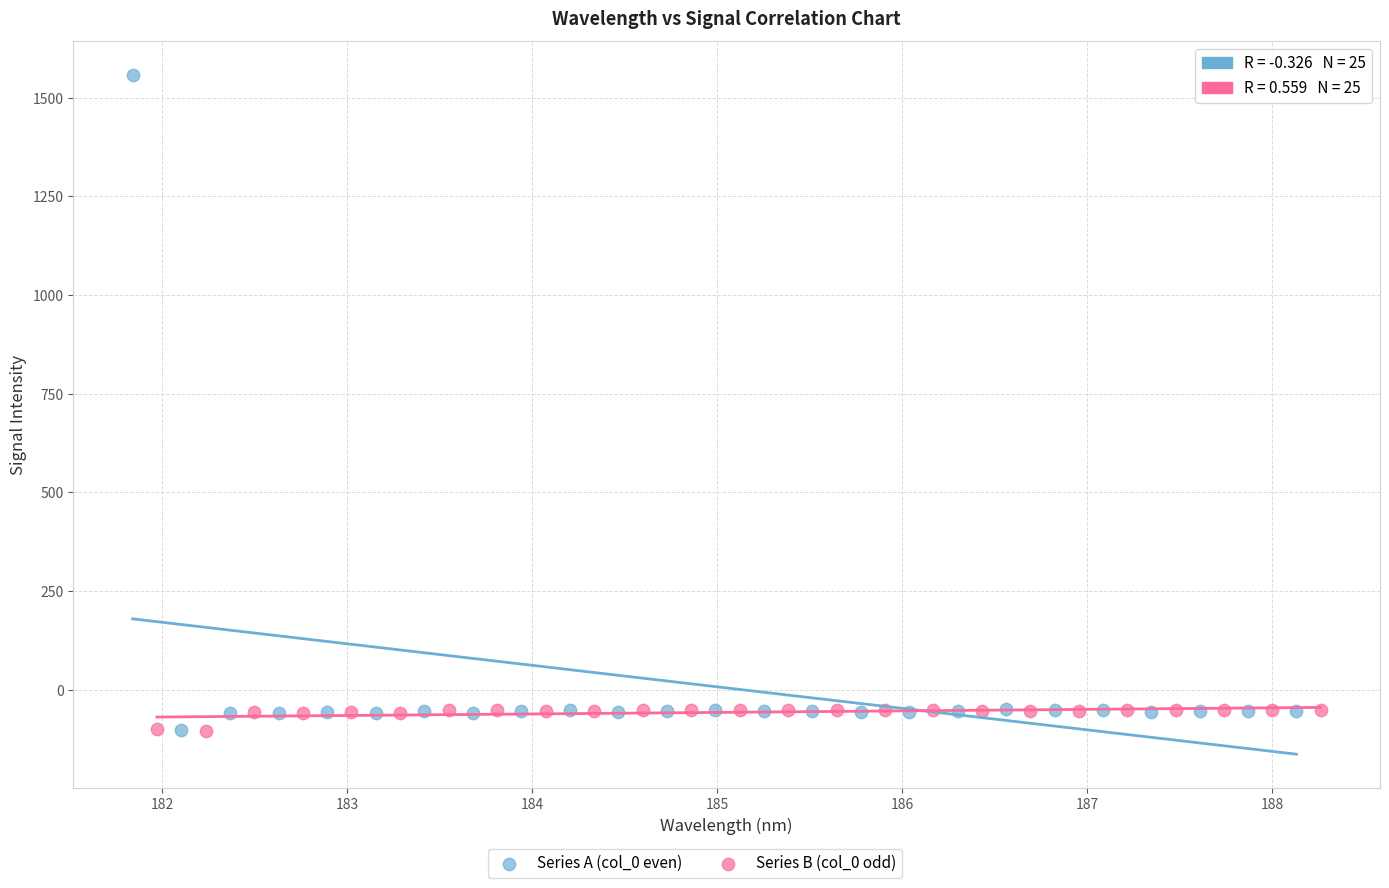

Which series has the widest spread of Y values?

Series A (col_0 even)